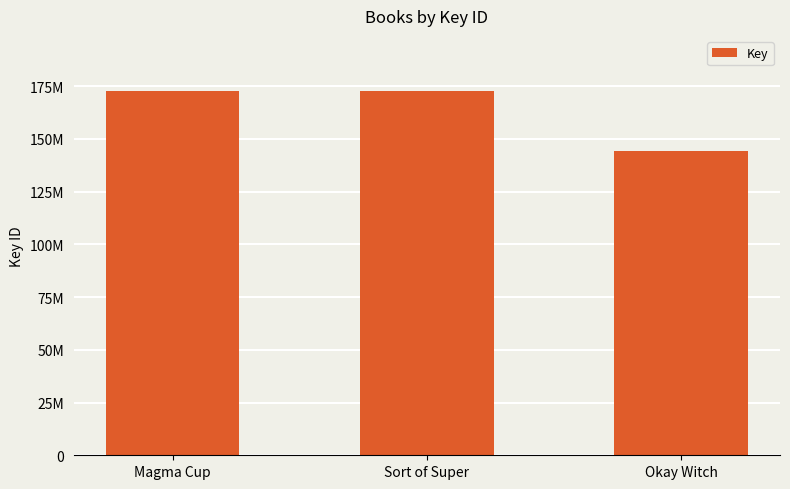

Are the bars horizontal?

No